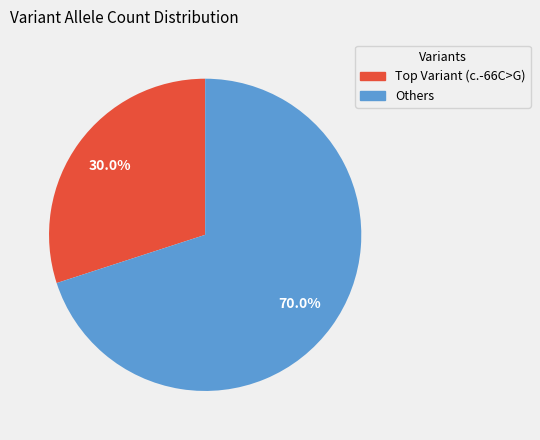

Is Others the majority of the pie?

Yes